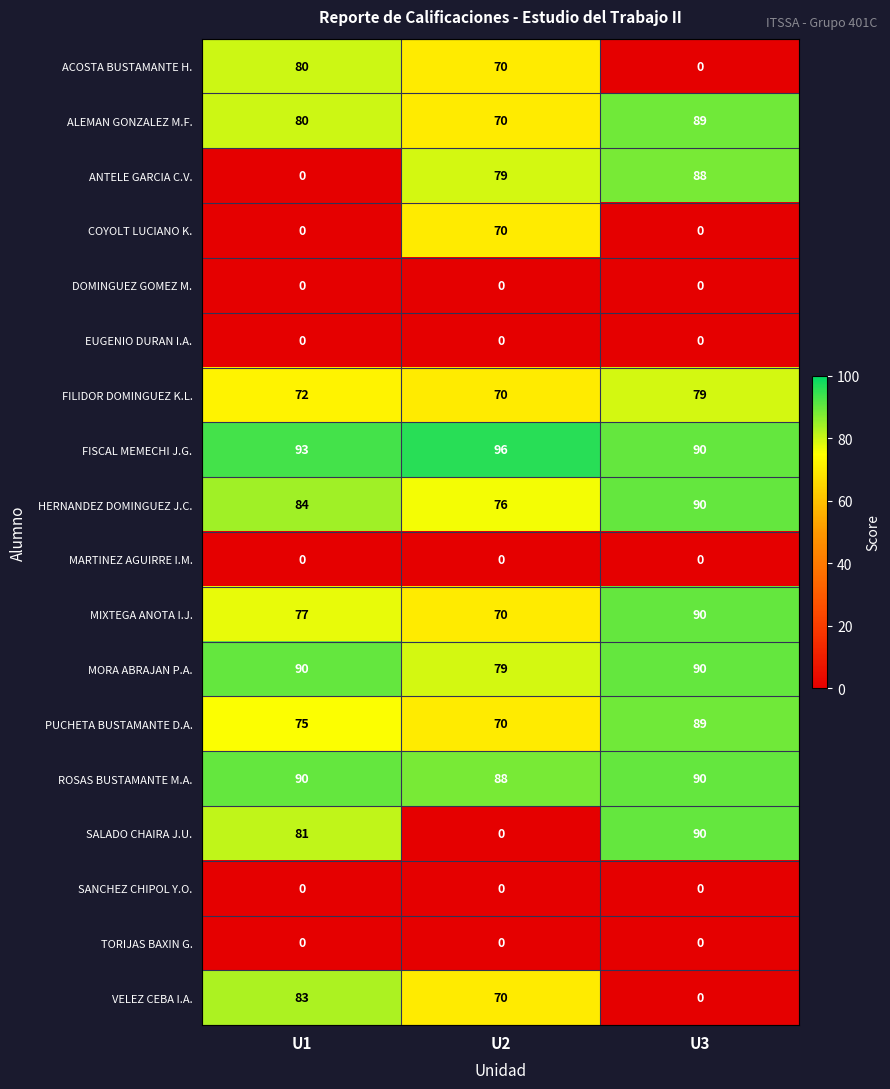

At which category does the chart reach its peak across all series?

U2